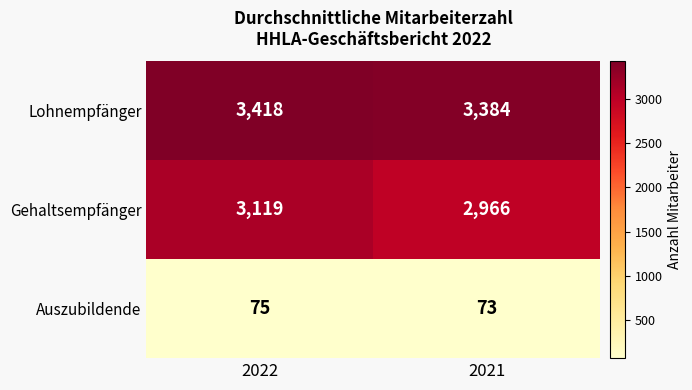

Which category has the highest value in the Lohnempfänger series?

2022